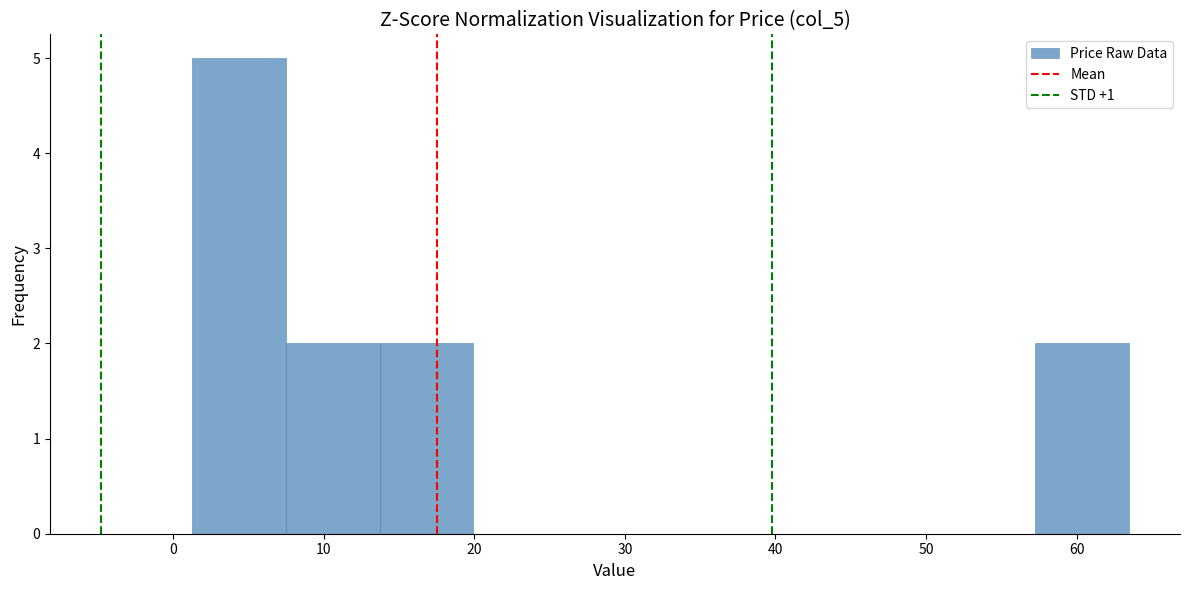

Reading left to right, transcribe this chart: for each bar, give the range it covers on the x-axis and its height. Neither the bar edges nor the heights are printed on the chart, so give them approximately, as read against the axes.

1 to 7: 5
7 to 14: 2
14 to 20: 2
20 to 26: 0
26 to 32: 0
32 to 39: 0
39 to 45: 0
45 to 51: 0
51 to 57: 0
57 to 63: 2